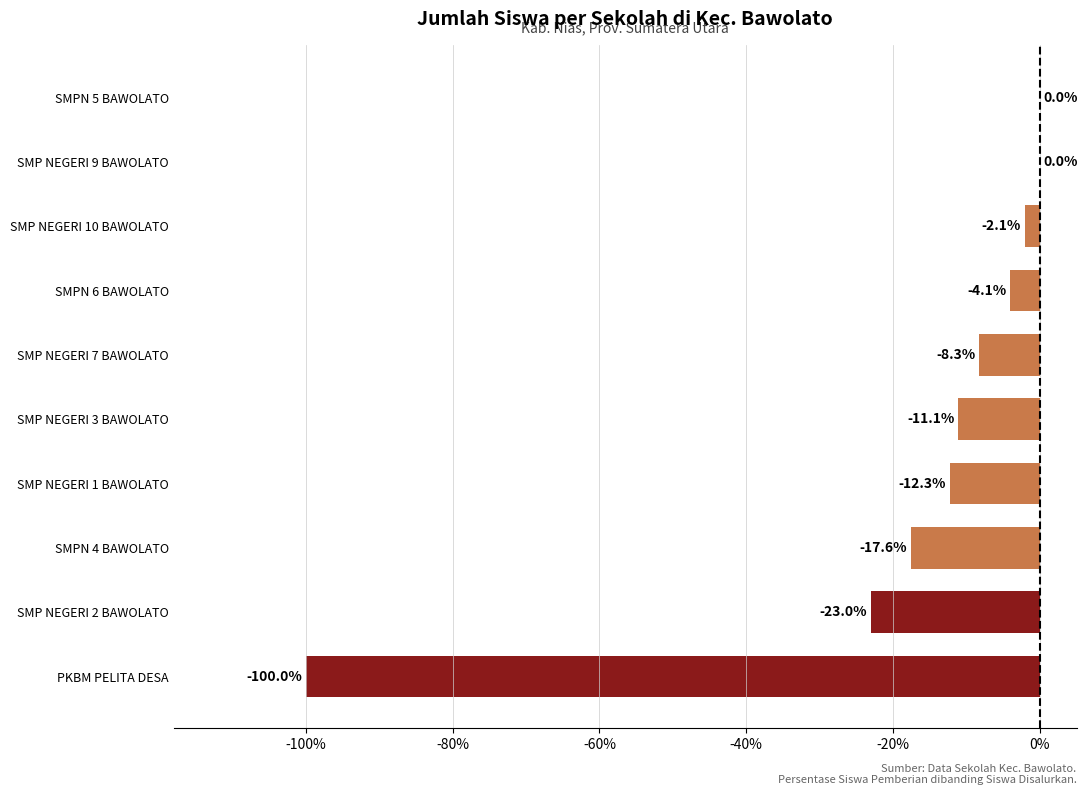

True or false: the data shows -10.0 at SMPN 4 BAWOLATO.

False